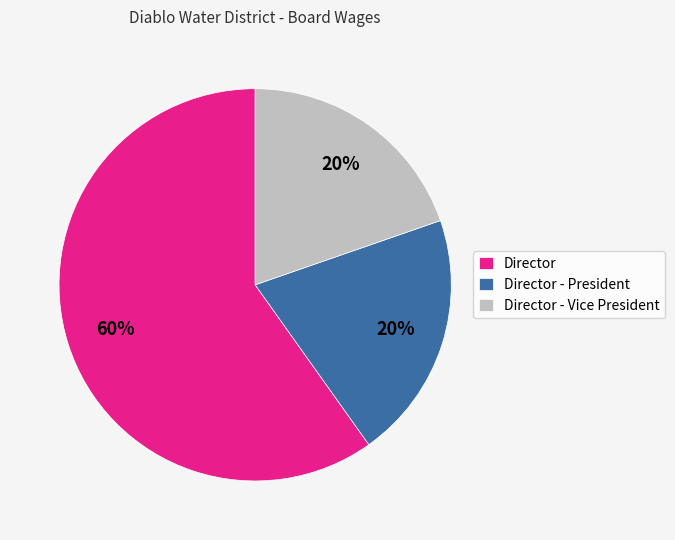

What is the ratio of the value at Director to the value at Director - Vice President?

3.0